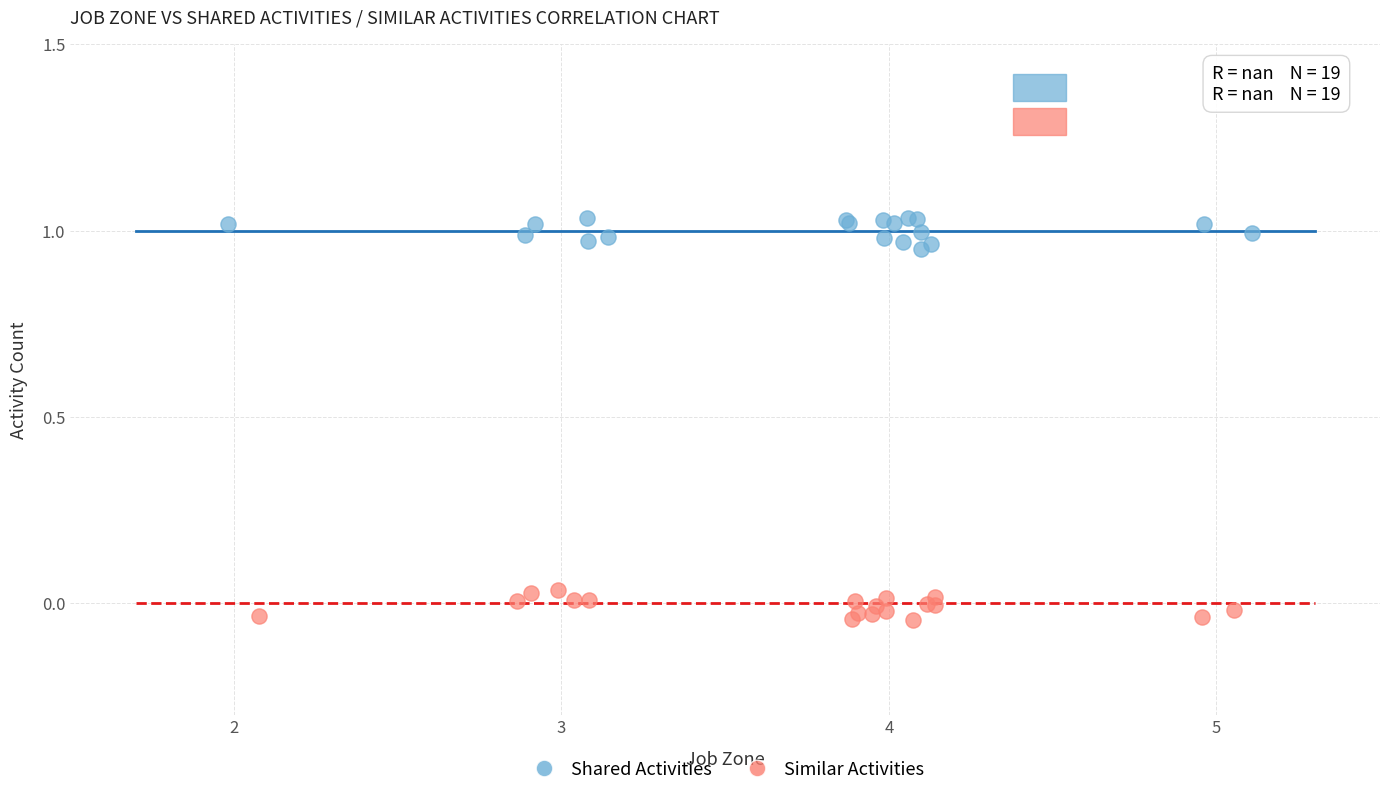

Which series reaches the minimum Y coordinate?

Similar Activities